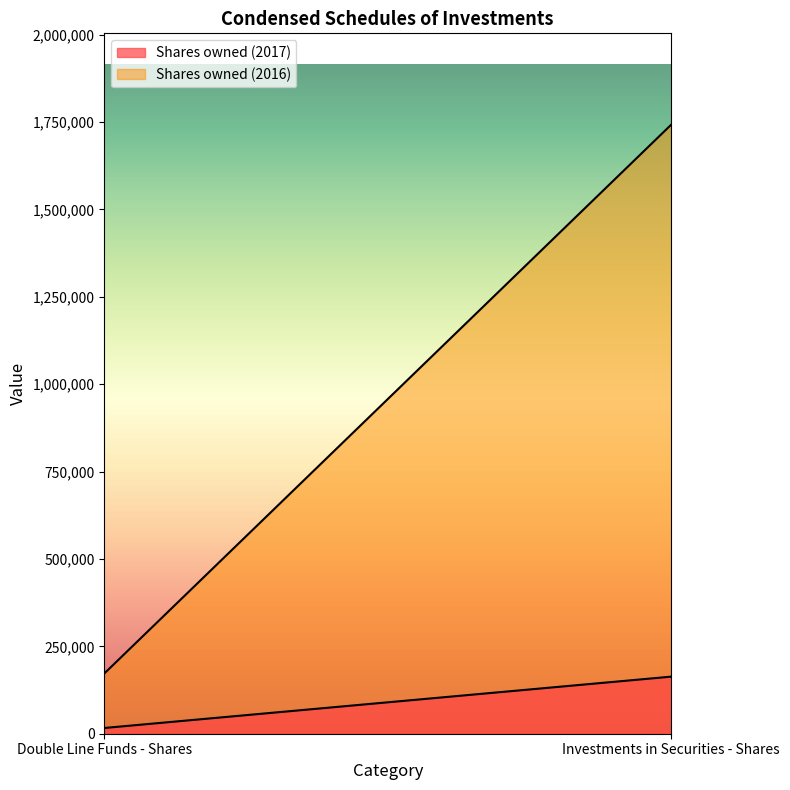

What is the value of the Shares owned (2017) point at the 1st from the left?

16398.1